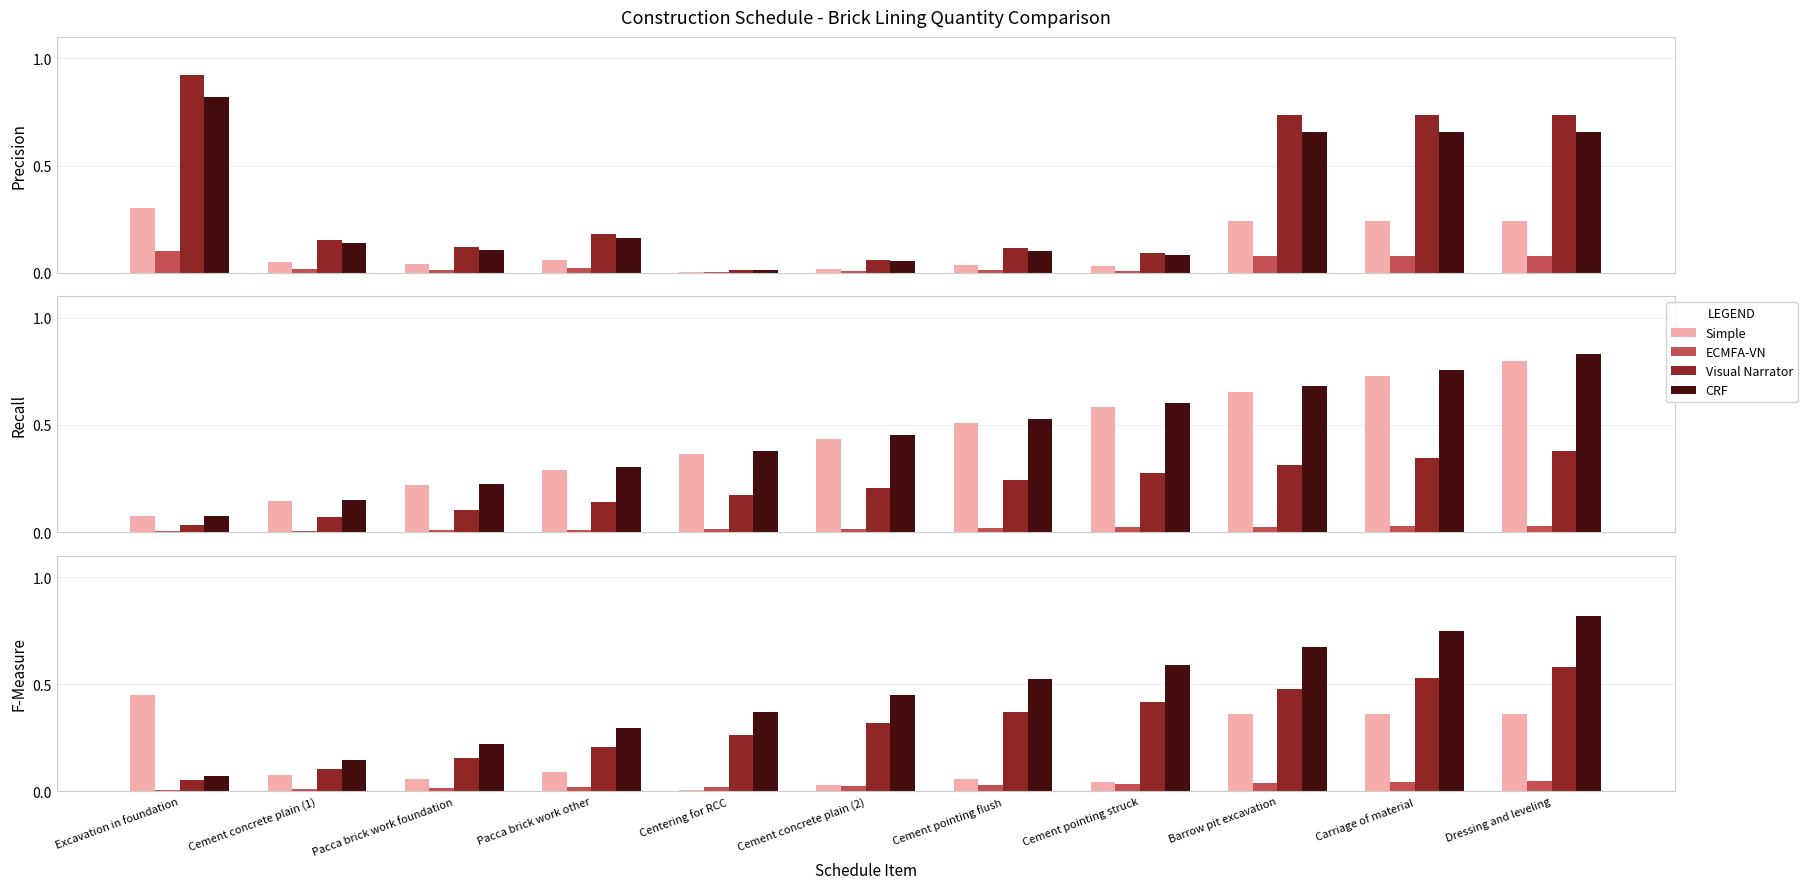

Reading left to right, what are all the values shown in this chart?

Simple: Excavation in foundation=0.5	Cement concrete plain (1)=0.1	Pacca brick work foundation=0.1	Pacca brick work other=0.1	Centering for RCC=0.0	Cement concrete plain (2)=0.0	Cement pointing flush=0.1	Cement pointing struck=0.0	Barrow pit excavation=0.4	Carriage of material=0.4	Dressing and leveling=0.4
ECMFA-VN: Excavation in foundation=0.0	Cement concrete plain (1)=0.0	Pacca brick work foundation=0.0	Pacca brick work other=0.0	Centering for RCC=0.0	Cement concrete plain (2)=0.0	Cement pointing flush=0.0	Cement pointing struck=0.0	Barrow pit excavation=0.0	Carriage of material=0.0	Dressing and leveling=0.1
Visual Narrator: Excavation in foundation=0.1	Cement concrete plain (1)=0.1	Pacca brick work foundation=0.2	Pacca brick work other=0.2	Centering for RCC=0.3	Cement concrete plain (2)=0.3	Cement pointing flush=0.4	Cement pointing struck=0.4	Barrow pit excavation=0.5	Carriage of material=0.5	Dressing and leveling=0.6
CRF: Excavation in foundation=0.1	Cement concrete plain (1)=0.1	Pacca brick work foundation=0.2	Pacca brick work other=0.3	Centering for RCC=0.4	Cement concrete plain (2)=0.5	Cement pointing flush=0.5	Cement pointing struck=0.6	Barrow pit excavation=0.7	Carriage of material=0.7	Dressing and leveling=0.8